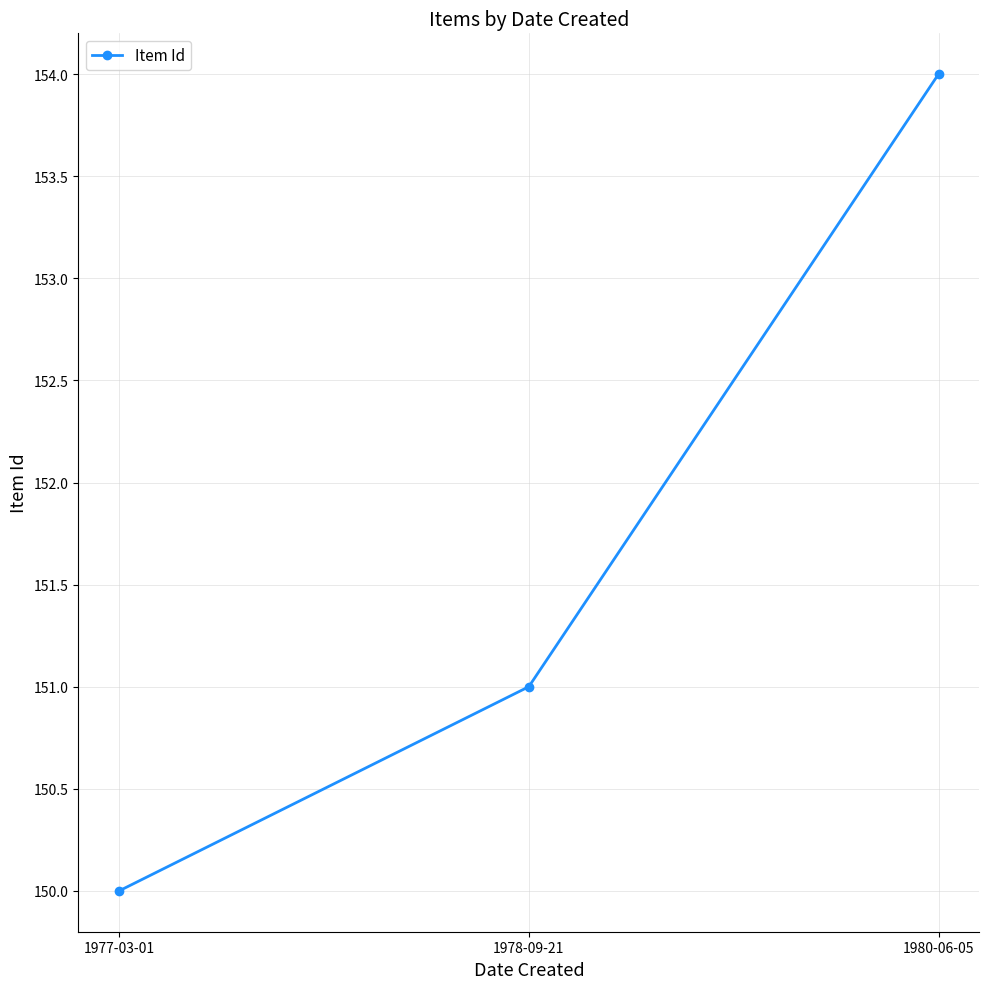

Reading left to right, list all the values displayed in this chart.

1977-03-01=150	1978-09-21=151	1980-06-05=154